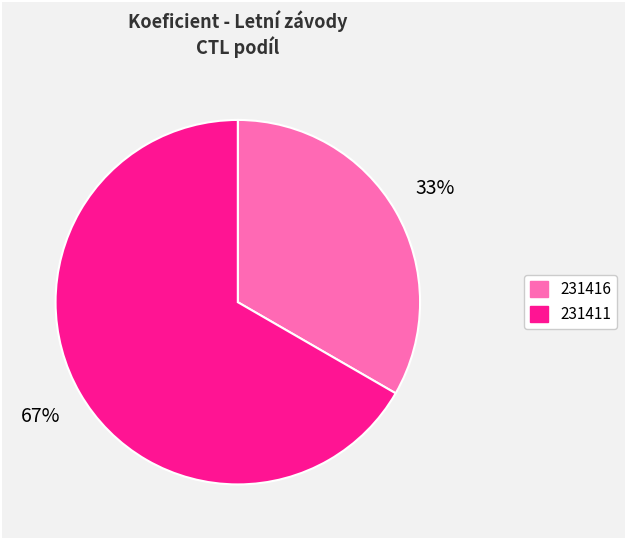

Rank the categories by value from lowest to highest.

231416, 231411